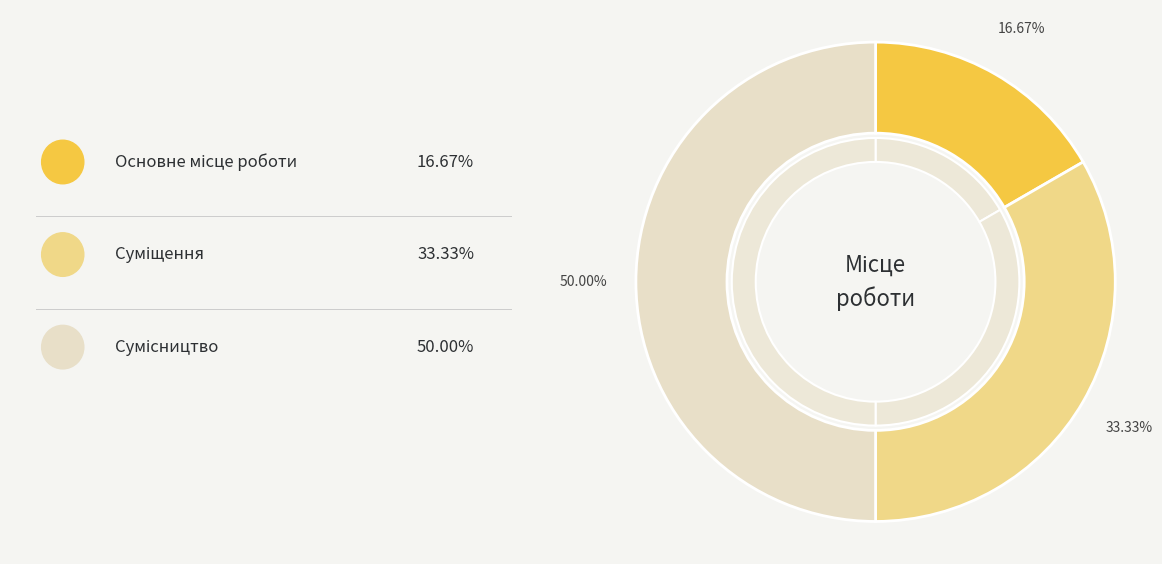

Rank the categories by value from highest to lowest.

Сумісництво, Суміщення, Основне місце роботи